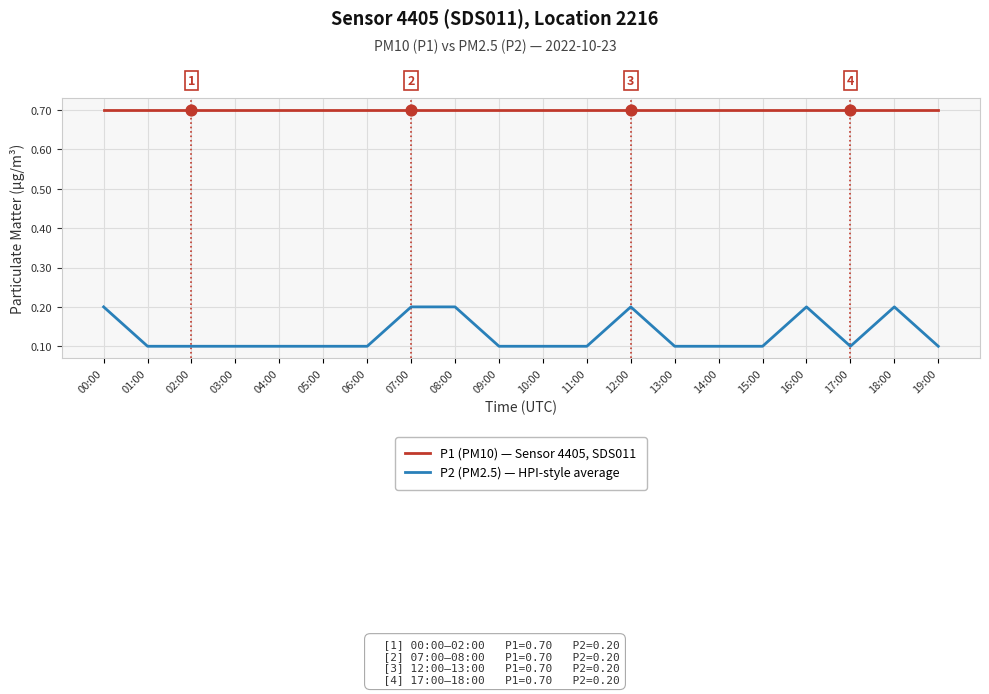

Which series has the widest spread of values?

P2 (PM2.5) — HPI-style average